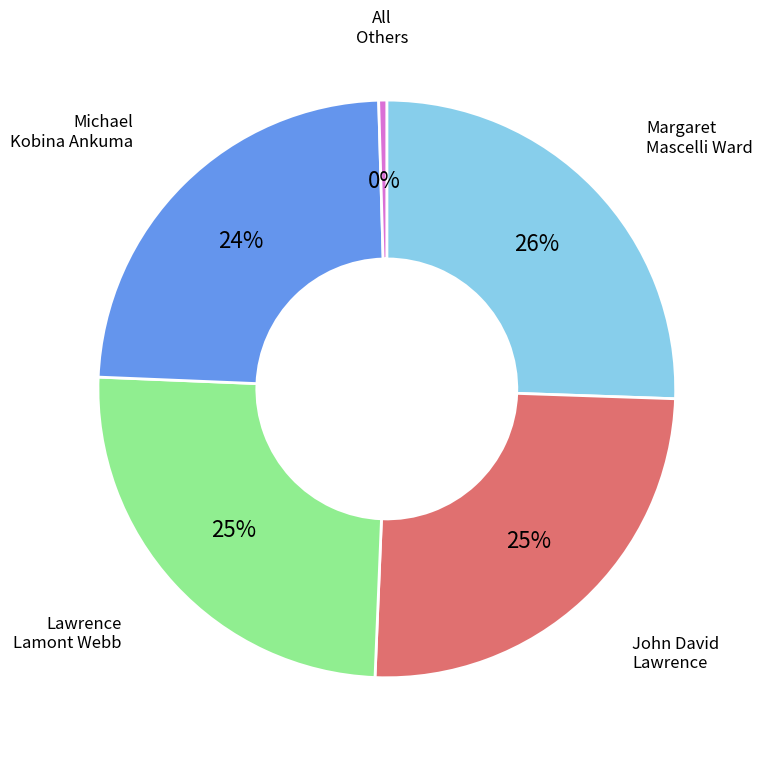

Does any single category account for the majority?

No